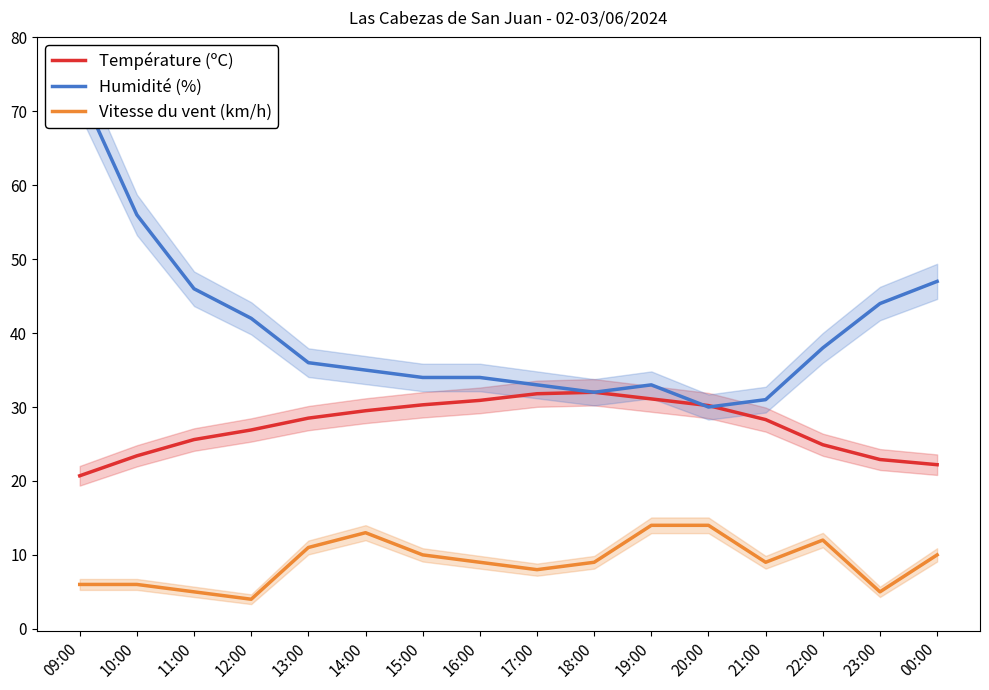

The value of Vitesse du vent (km/h) at 15:00 is 18.0. True or false?

False